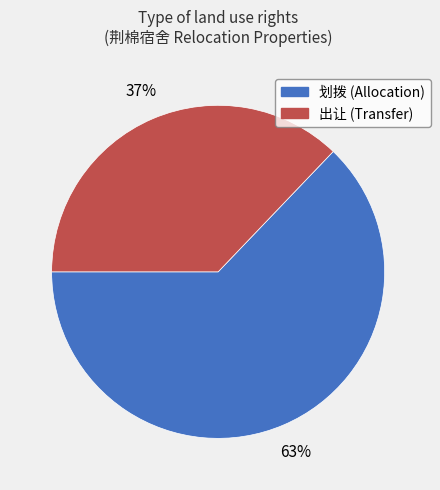

Which category has the smallest portion of the pie?

出让